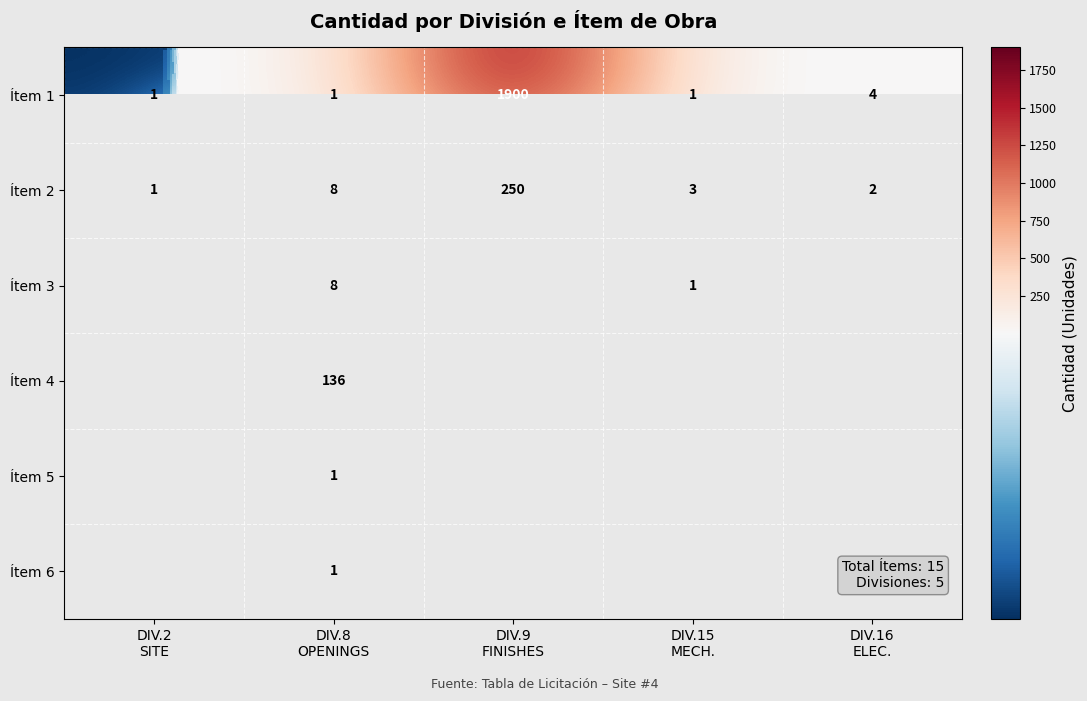

What is the difference between the maximum and second lowest values in the Ítem 1 series?

1899